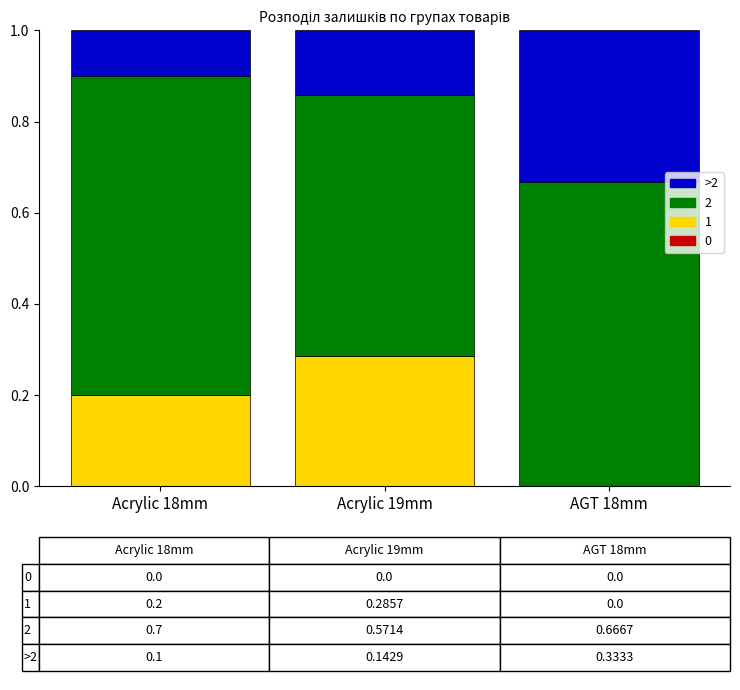

The 1 series shows 0.0 at AGT 18mm. True or false?

True